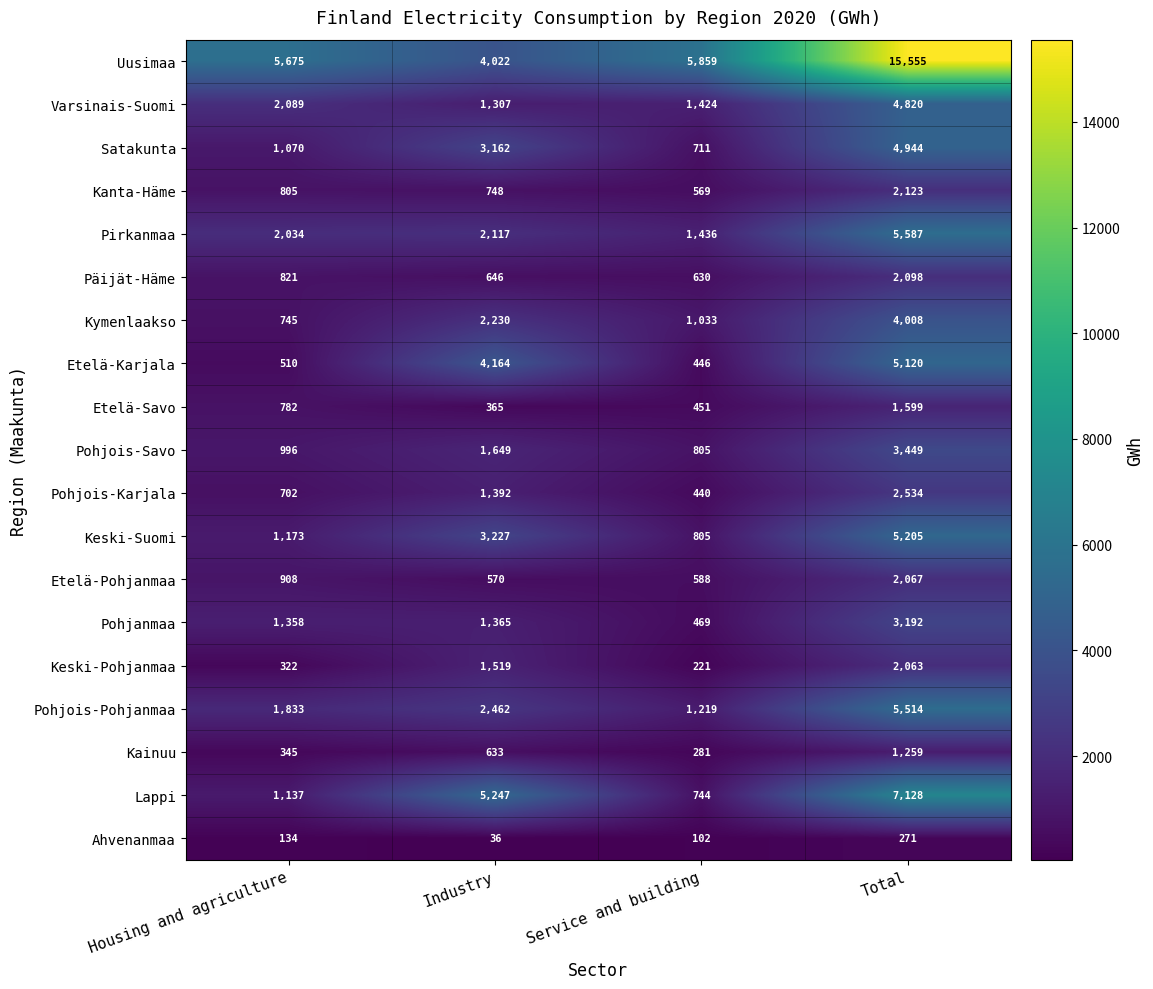

What is the approximate value of Kainuu at Industry, to the nearest 50?

650